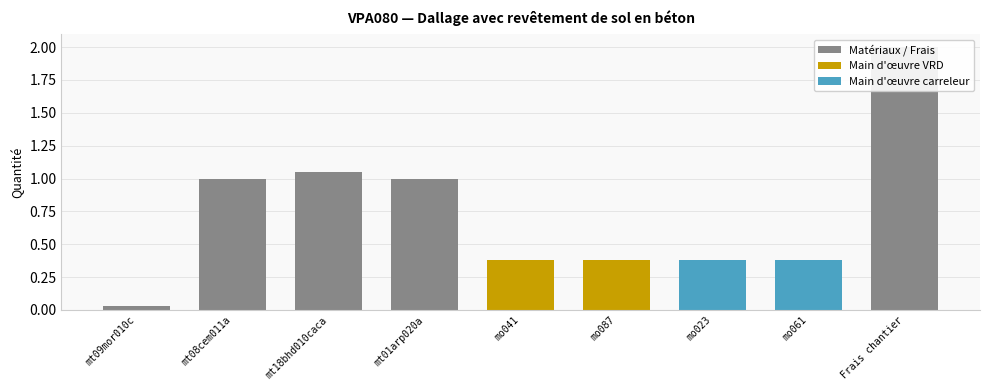

Reading left to right, list all the values displayed in this chart.

0.0	1.0	1.1	1.0	0.4	0.4	0.4	0.4	2.0